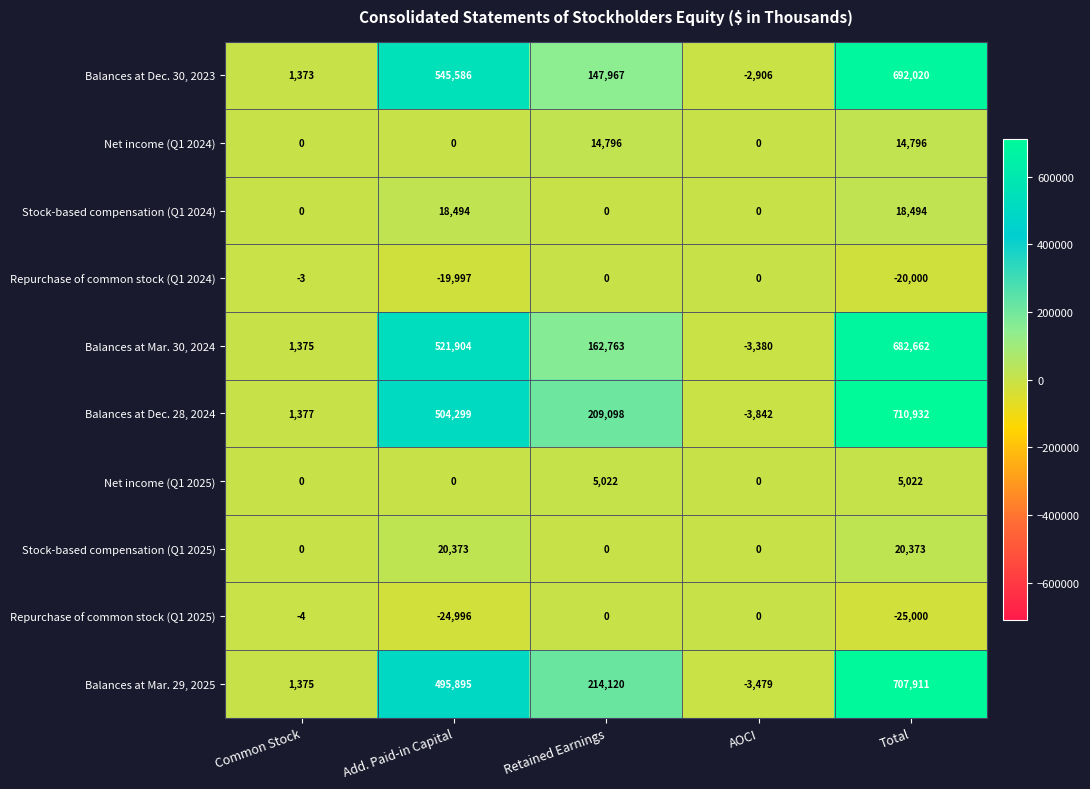

What is the sum of the Balances at Dec. 28, 2024 values at Add. Paid-in Capital and AOCI?

500457